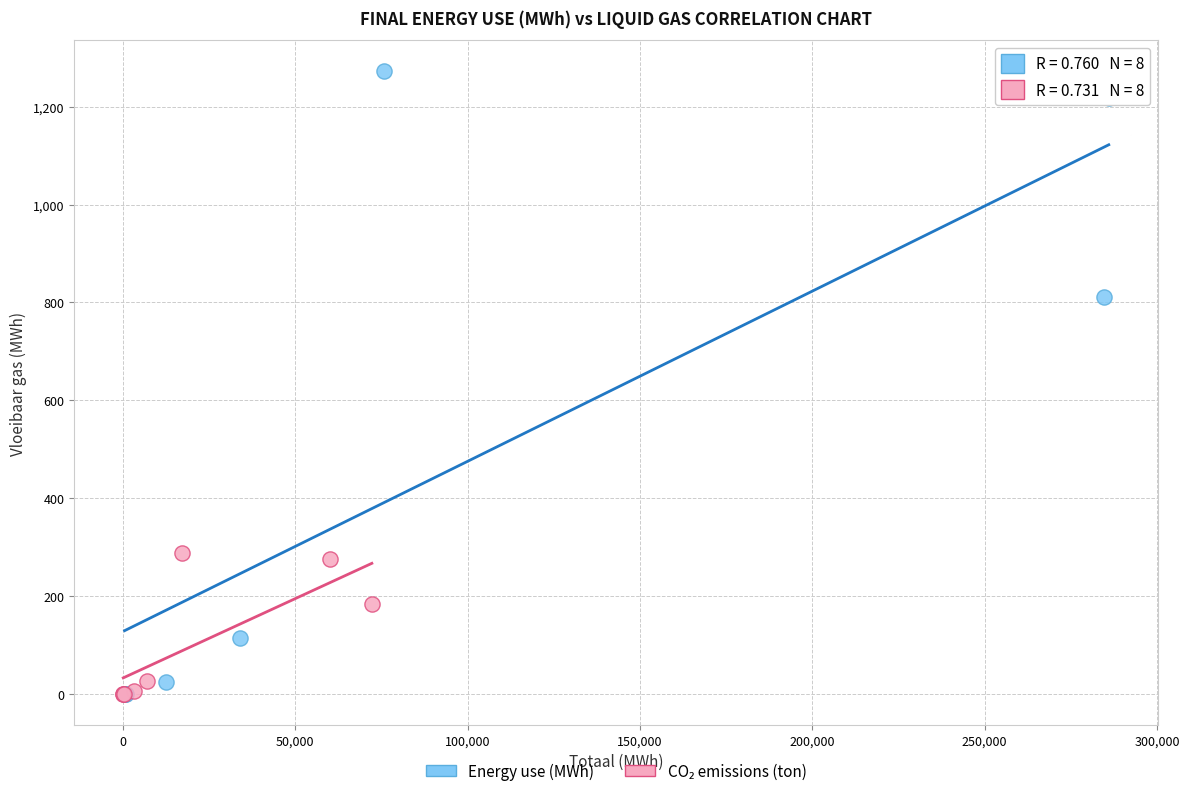

Which series reaches the maximum Y coordinate?

Energy use (MWh)